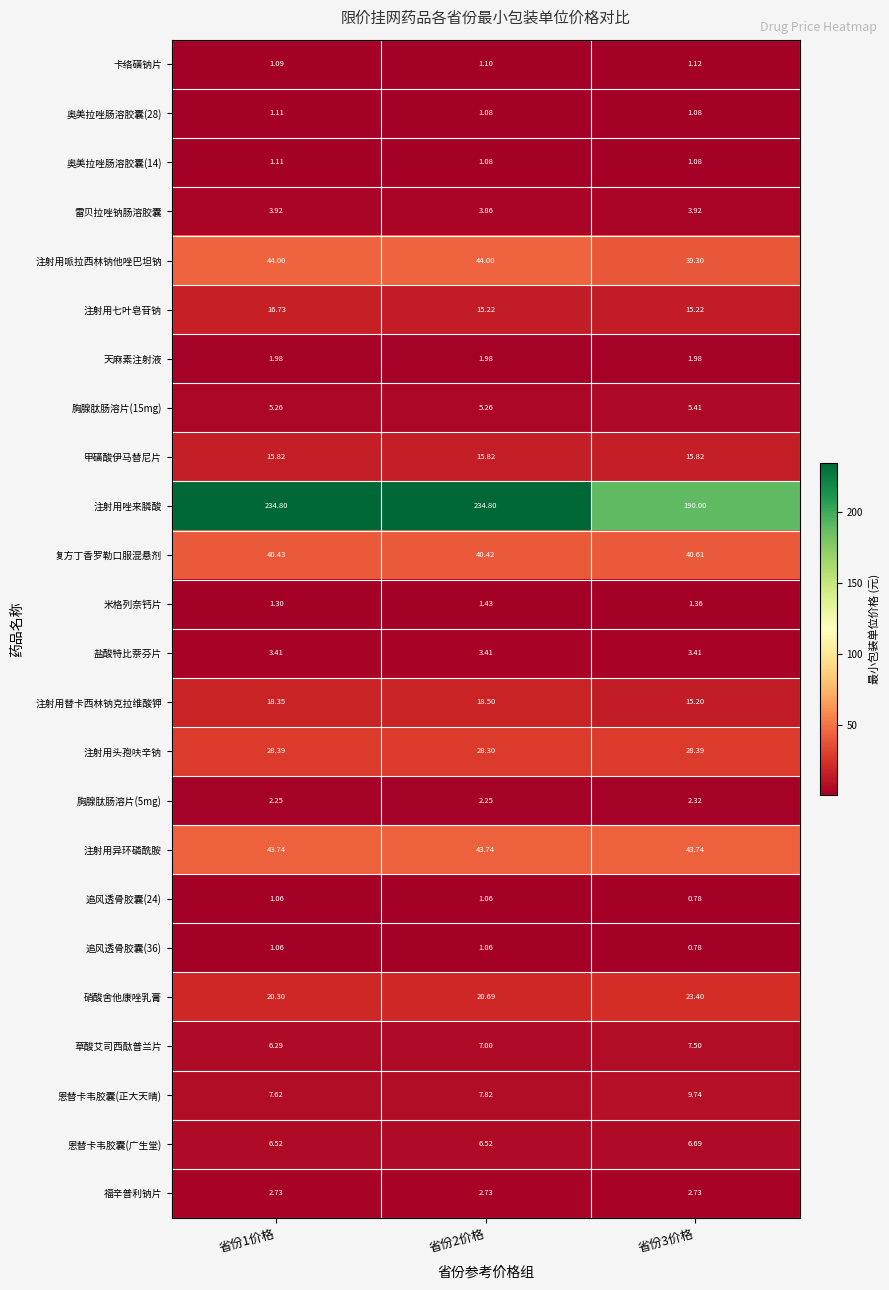

How many data points does each series have?

3